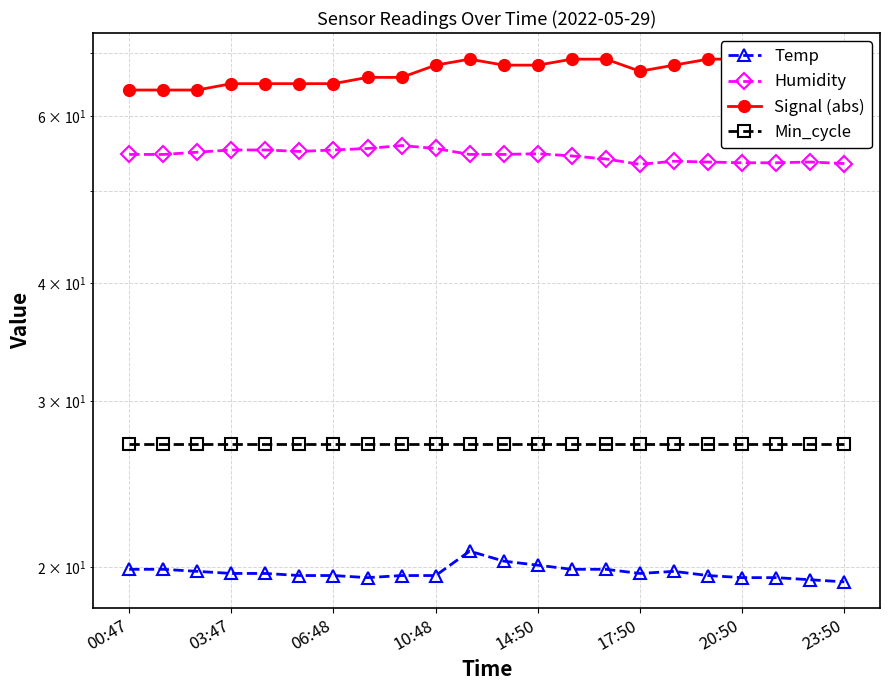

What is the minimum value for Min_cycle?

27.0